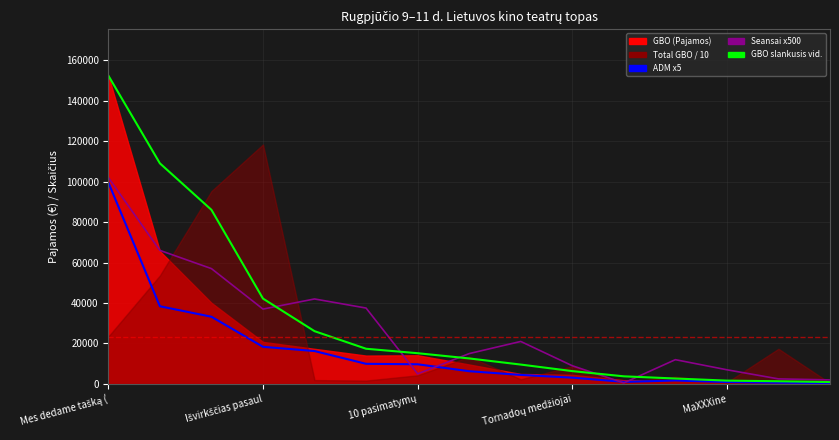

Which label corresponds to the largest value in the chart?

Mes dedame tašką (